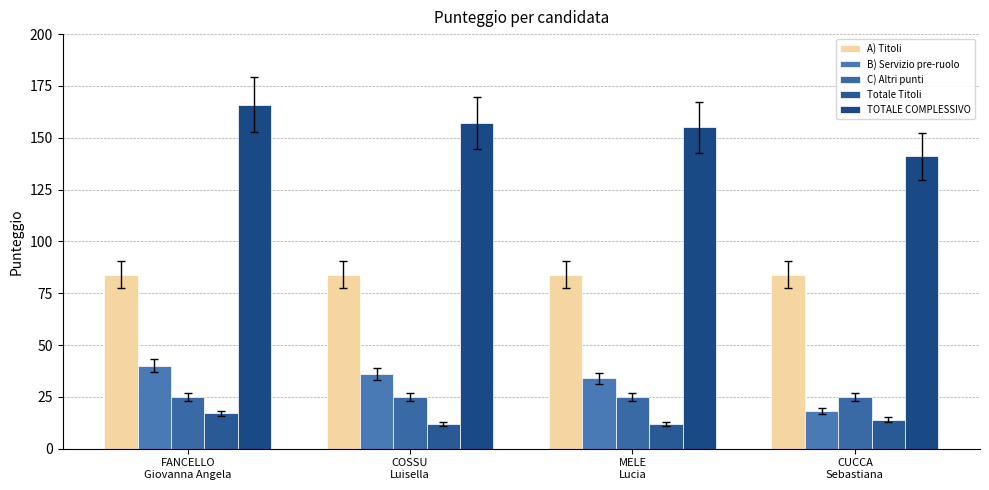

What is the lowest value of the A) Titoli series?

84